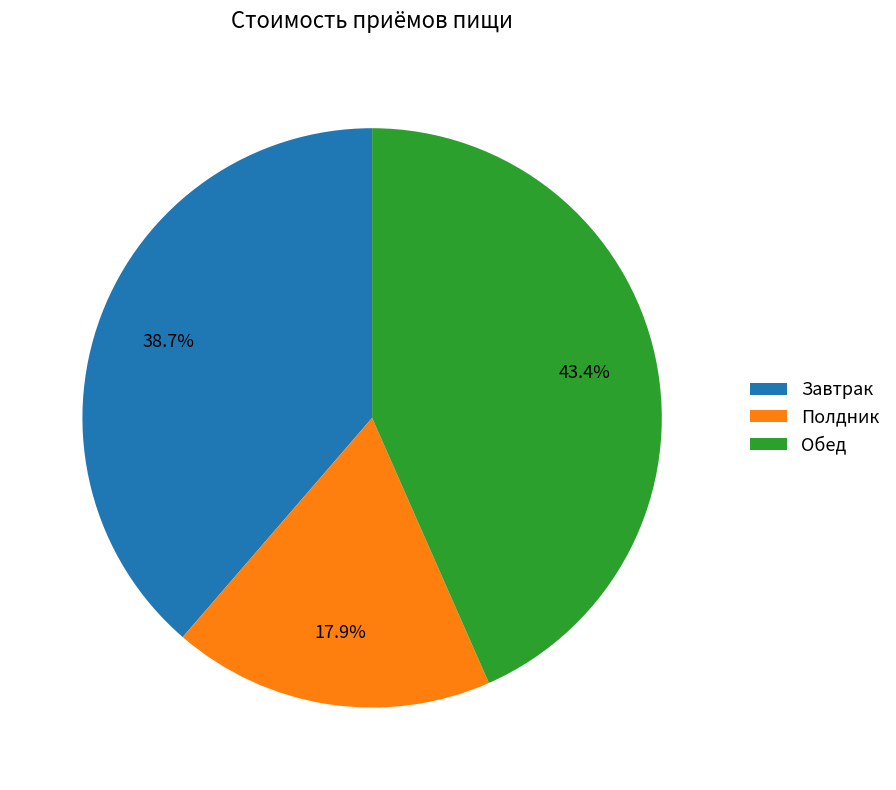

Combined, what portion of the pie is Полдник and Завтрак?

56.6%